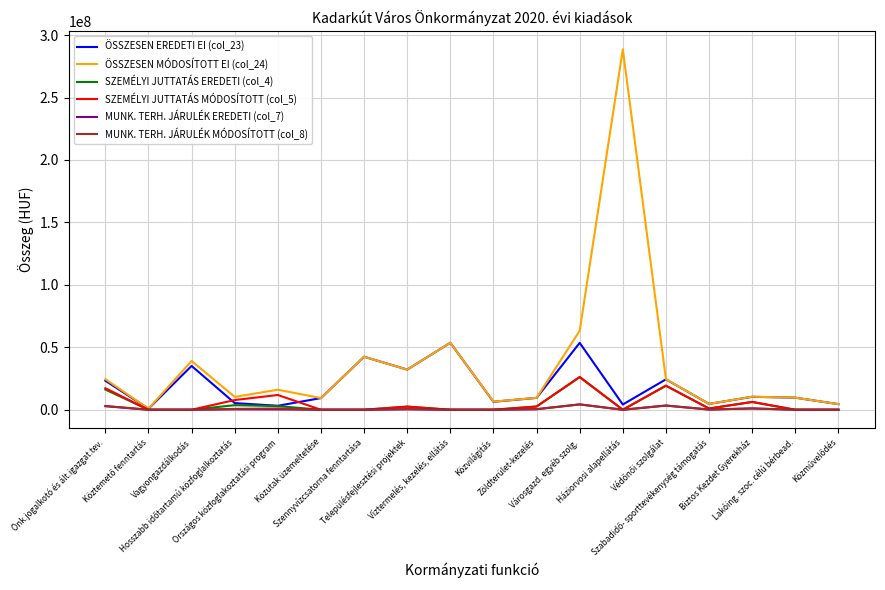

Count the number of data series in this chart.

6